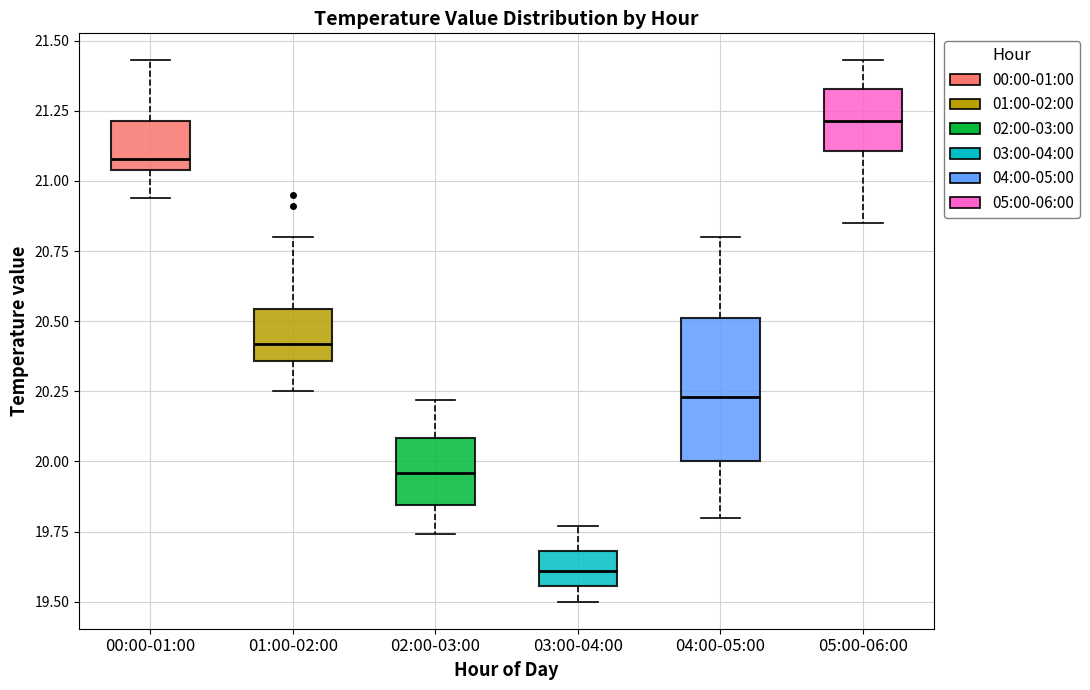

Reading left to right, read every box against the y-axis: the position of its median line, the range the box covers, and the ends of its whiskers. The values are not printed on the chart, so give them approximately, as read against the axis.

00:00-01:00: median 21.10, box 21.05 to 21.20, whiskers 20.95 to 21.45
01:00-02:00: median 20.40, box 20.35 to 20.55, whiskers 20.25 to 20.80
02:00-03:00: median 19.95, box 19.85 to 20.10, whiskers 19.75 to 20.20
03:00-04:00: median 19.60, box 19.55 to 19.70, whiskers 19.50 to 19.75
04:00-05:00: median 20.25, box 20.00 to 20.50, whiskers 19.80 to 20.80
05:00-06:00: median 21.20, box 21.10 to 21.35, whiskers 20.85 to 21.45